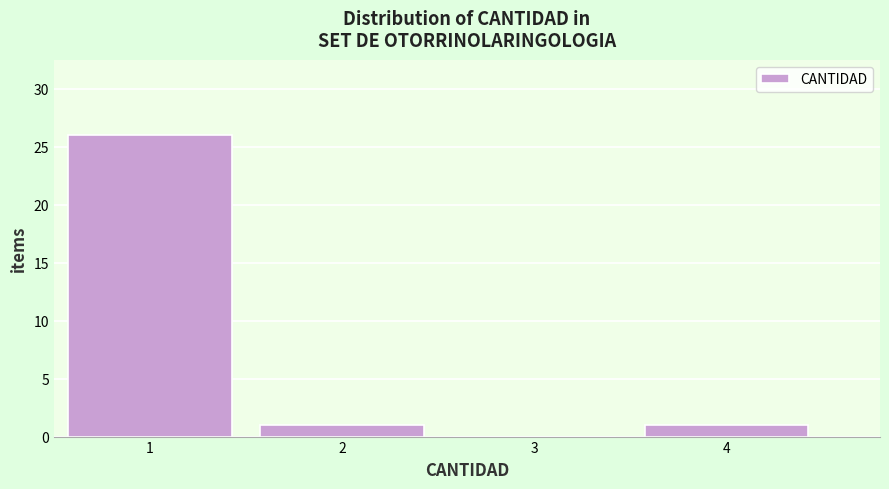

Reading left to right, what are all the values shown in this chart?

1=26	2=1	3=0	4=1